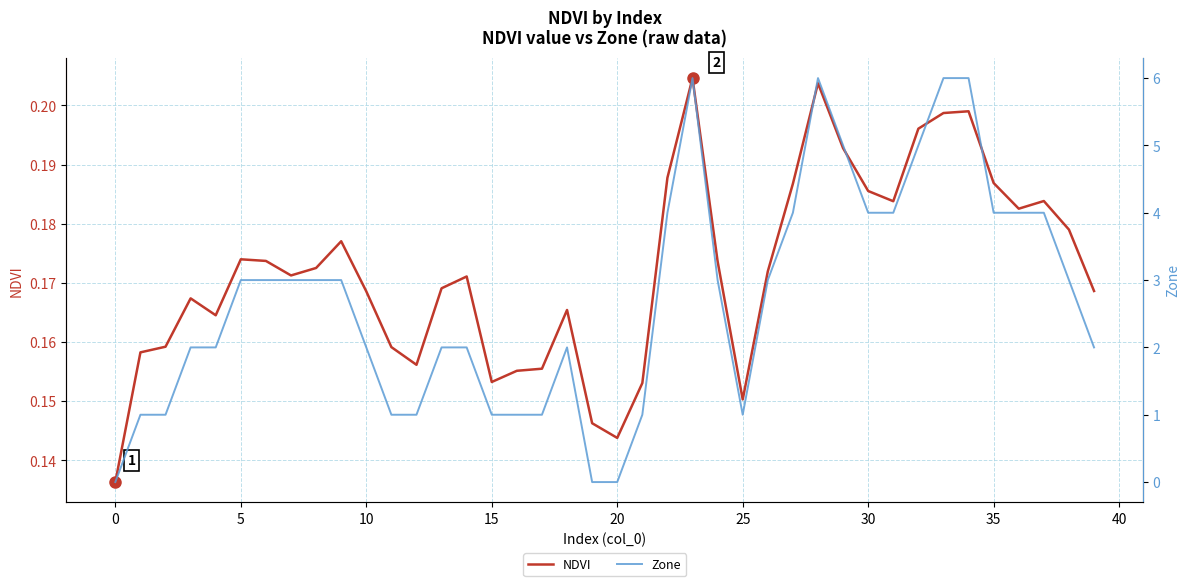

The Zone series shows 1.3 at 10. True or false?

False